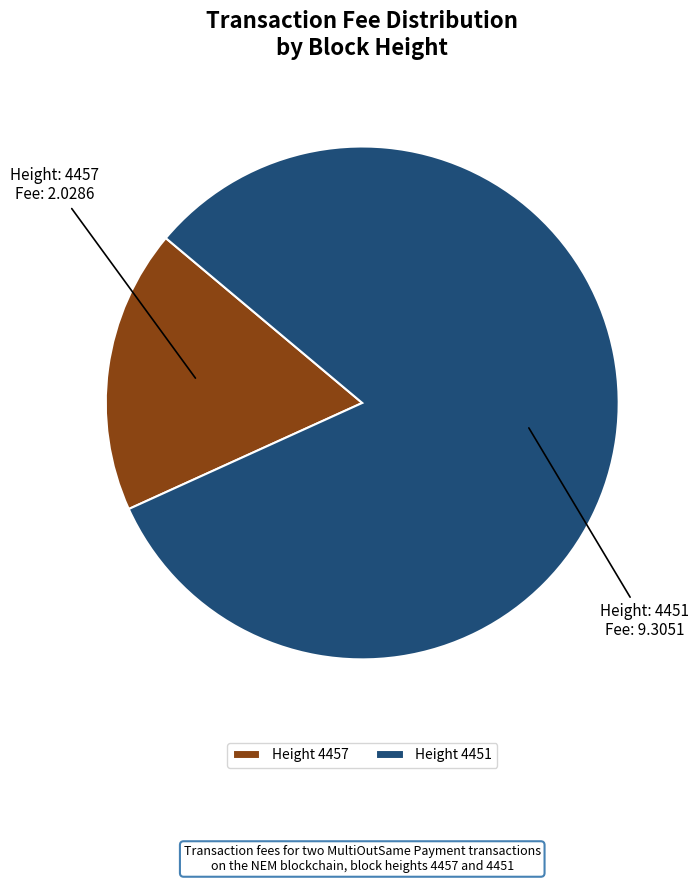

Does Height 4457 account for over 50% of the chart?

No